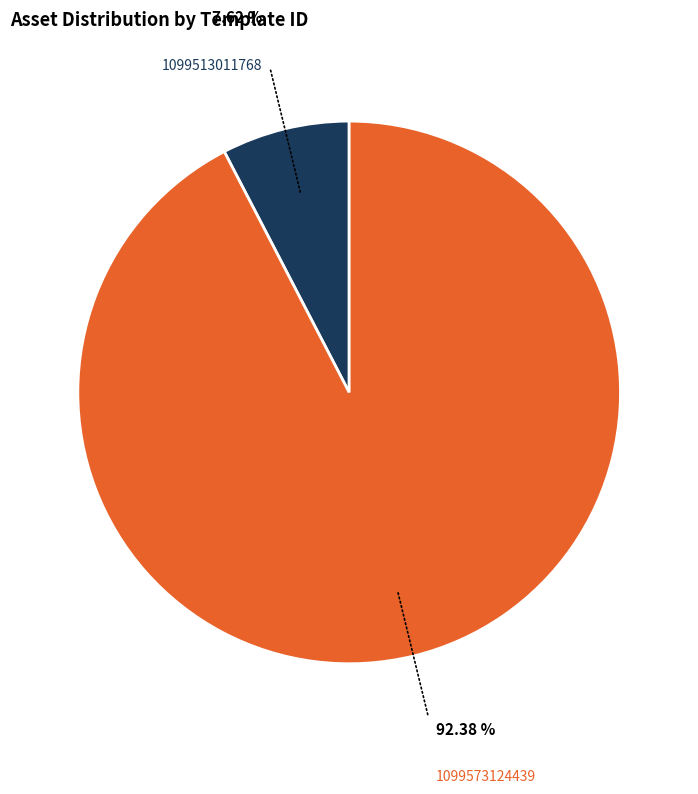

Count the number of slices in the pie.

2